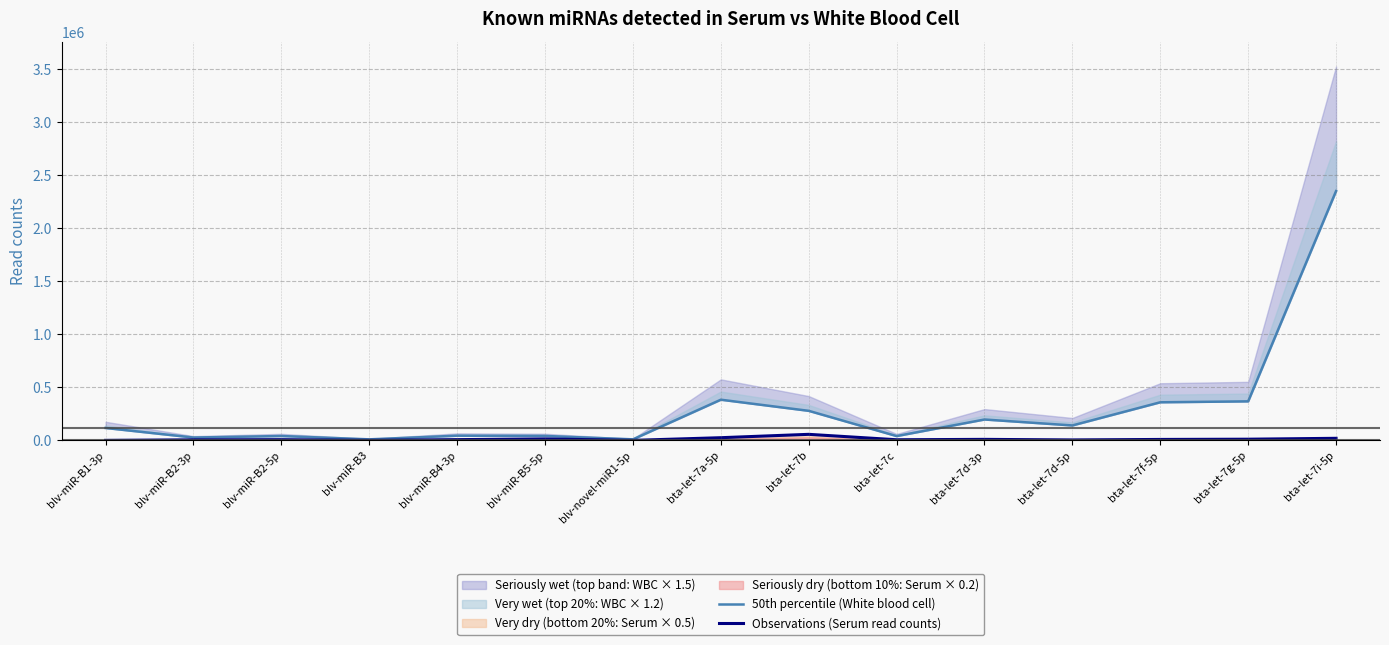

At which label is 50th percentile (White blood cell) closest to 1180421?

bta-let-7a-5p